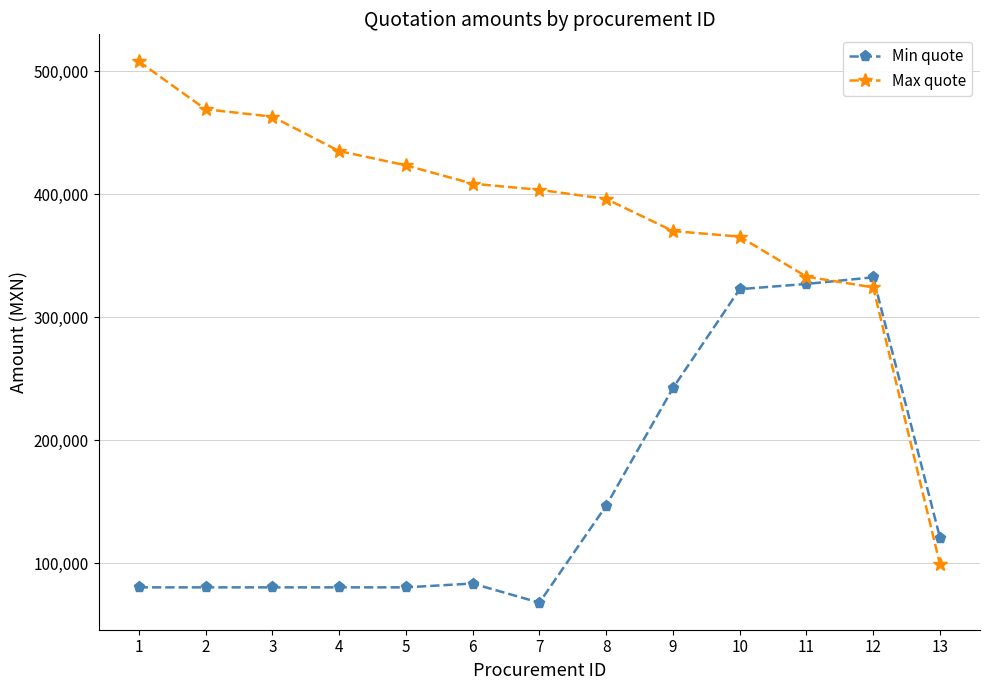

Is this an area chart (filled region under the line)?

No